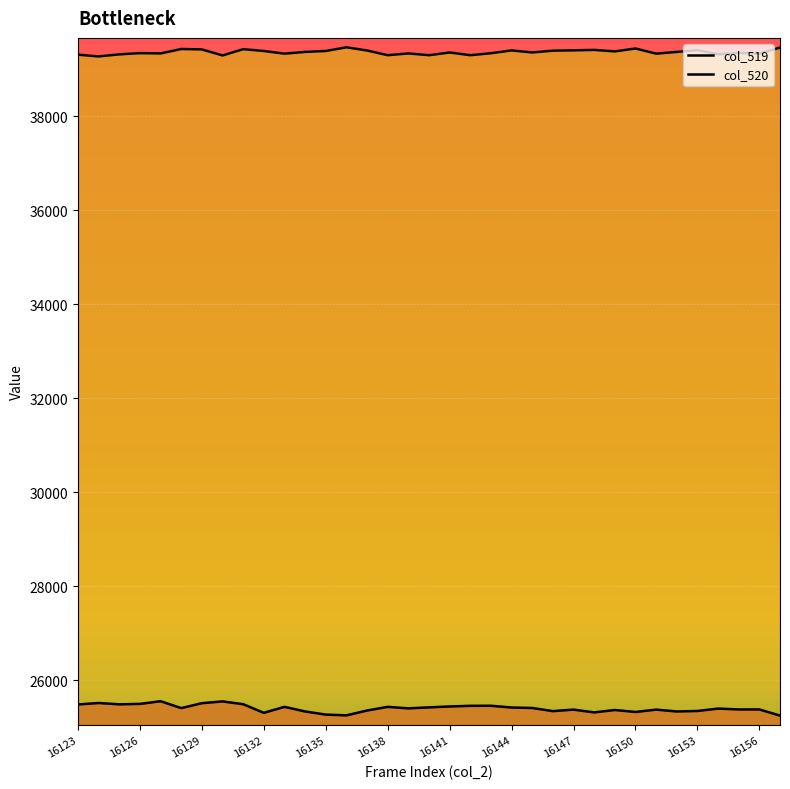

How many lines are shown in the chart?

4